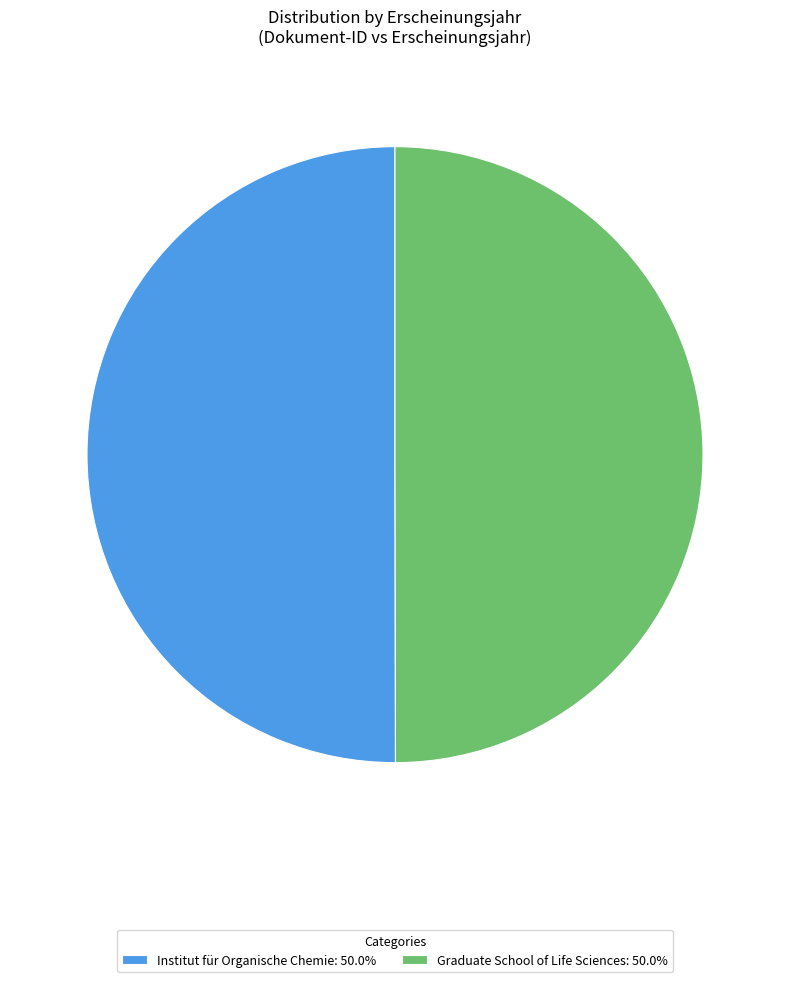

Approximately how many times larger is the value at Graduate School of Life Sciences: 50.0% compared to Institut für Organische Chemie: 50.0%?

1.0